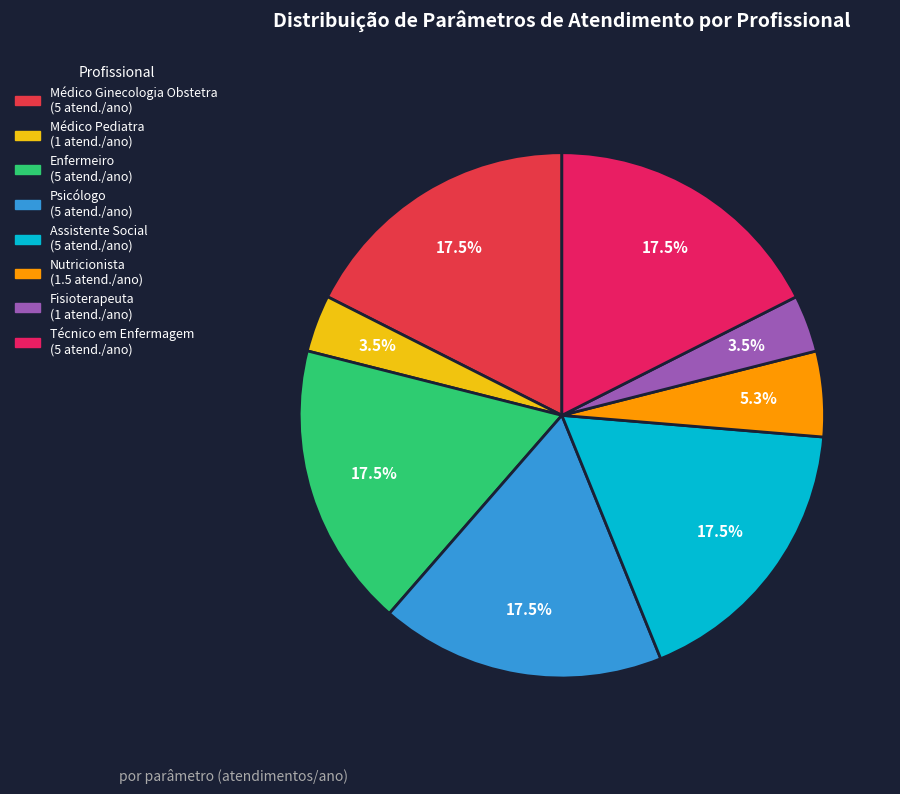

The Técnico em Enfermagem slice represents 11% of the pie. True or false?

False